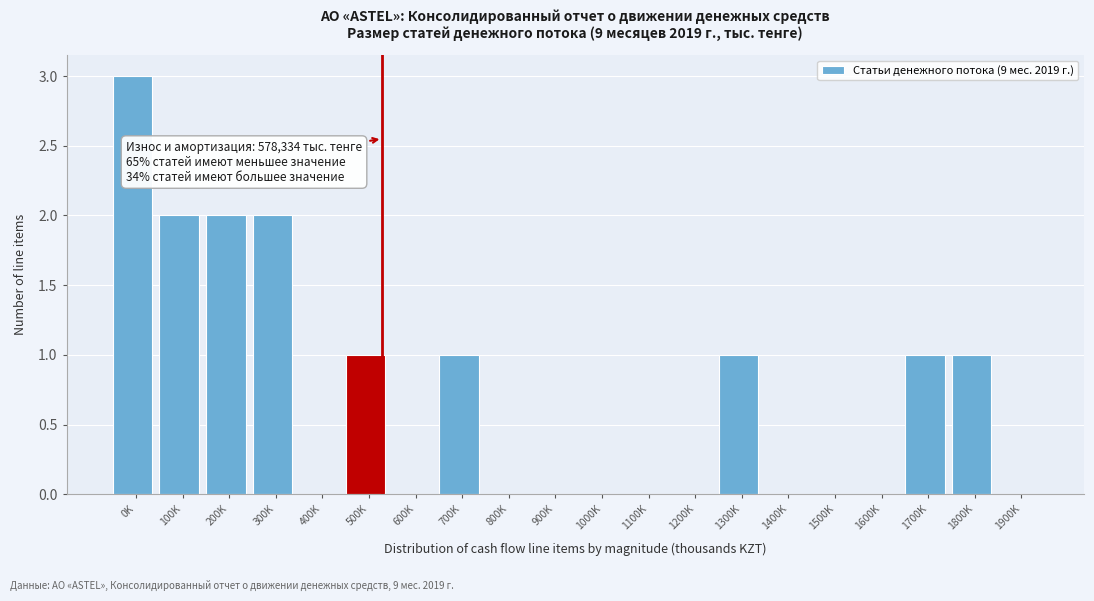

Reading right to left, list all the values displayed in this chart.

1900K=0	1800K=1	1700K=1	1600K=0	1500K=0	1400K=0	1300K=1	1200K=0	1100K=0	1000K=0	900K=0	800K=0	700K=1	600K=0	500K=1	400K=0	300K=2	200K=2	100K=2	0K=3